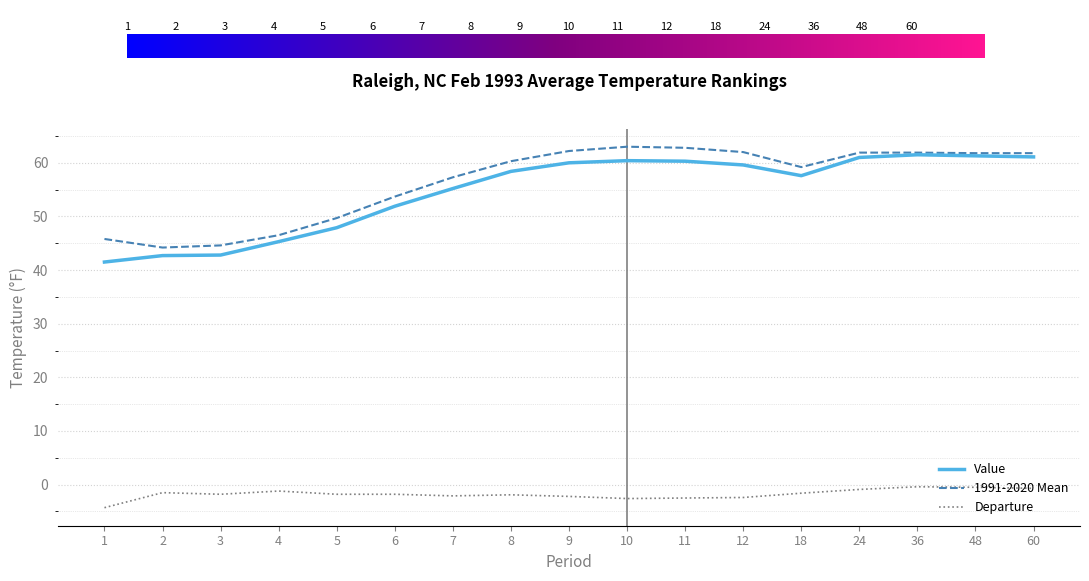

What are all the series names shown in the legend?

Value, 1991-2020 Mean, Departure